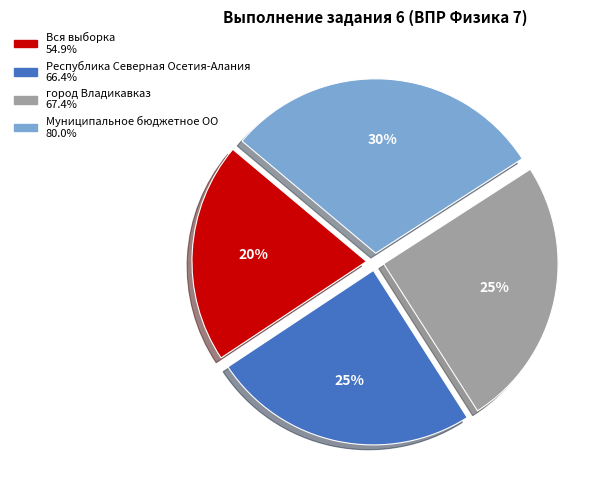

The Республика Северная Осетия-Алания slice represents 25% of the pie. True or false?

True